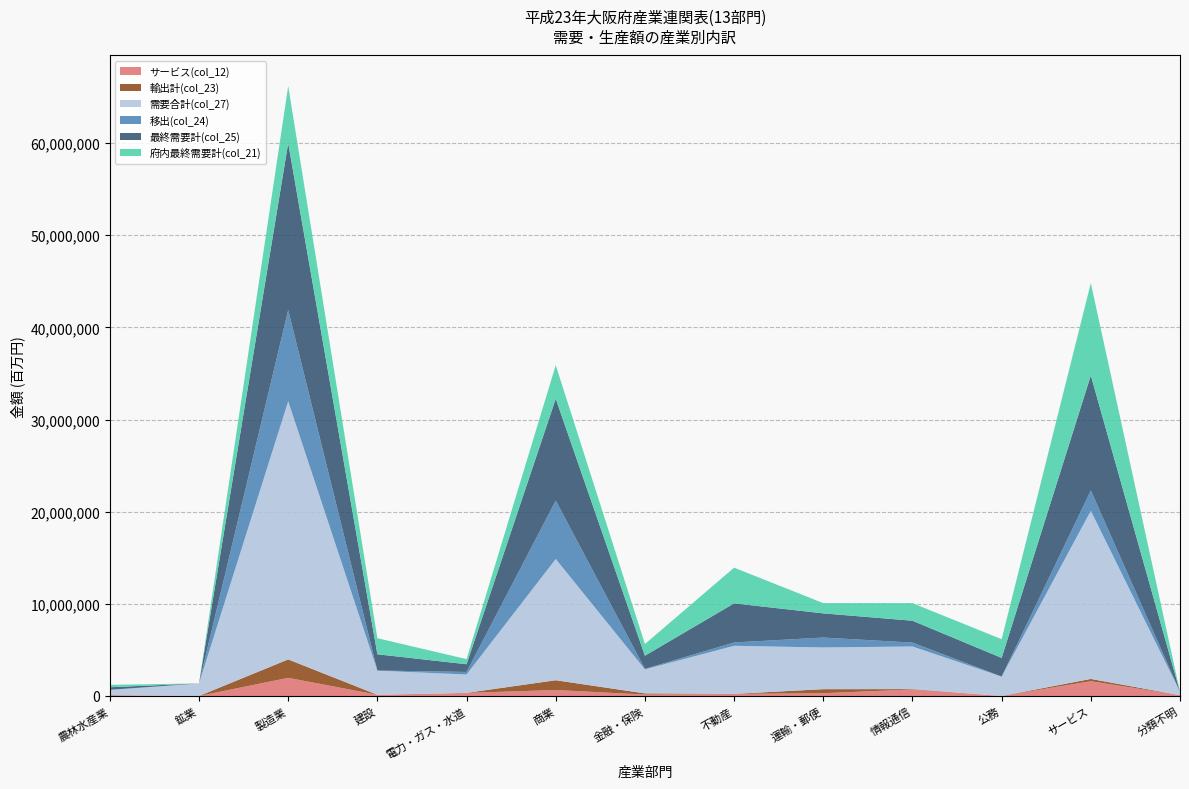

Reading left to right, extract all data points from this chart.

サービス(col_12): 農林水産業=98251	鉱業=64	製造業=1969721	建設=132739	電力・ガス・水道=332989	商業=651386	金融・保険=153152	不動産=226760	運輸・郵便=304353	情報通信=702619	公務=0	サービス=1603127	分類不明=89101
輸出計(col_23): 農林水産業=249	鉱業=75	製造業=1997710	建設=0	電力・ガス・水道=4724	商業=1057946	金融・保険=127535	不動産=2802	運輸・郵便=434210	情報通信=45308	公務=0	サービス=247227	分類不明=474
需要合計(col_27): 農林水産業=557146	鉱業=1360132	製造業=28009062	建設=2615124	電力・ガス・水道=1994111	商業=13155454	金融・保険=2609986	不動産=5216451	運輸・郵便=4525649	情報通信=4624623	公務=2103874	サービス=18248587	分類不明=364444
移出(col_24): 農林水産業=16461	鉱業=1841	製造業=9908610	建設=16026	電力・ガス・水道=276257	商業=6344190	金融・保険=46963	不動産=363296	運輸・郵便=1075579	情報通信=420835	公務=0	サービス=2207475	分類不明=0
最終需要計(col_25): 農林水産業=277984	鉱業=-882	製造業=18108940	建設=1762451	電力・ガス・水道=836982	商業=11048851	金融・保険=1436207	不動産=4241841	運輸・郵便=2624080	情報通信=2373818	公務=2029928	サービス=12479312	分類不明=1737
府内最終需要計(col_21): 農林水産業=261274	鉱業=-2798	製造業=6202620	建設=1746425	電力・ガス・水道=556001	商業=3646715	金融・保険=1261709	不動産=3875743	運輸・郵便=1114291	情報通信=1907675	公務=2029928	サービス=10024610	分類不明=1263